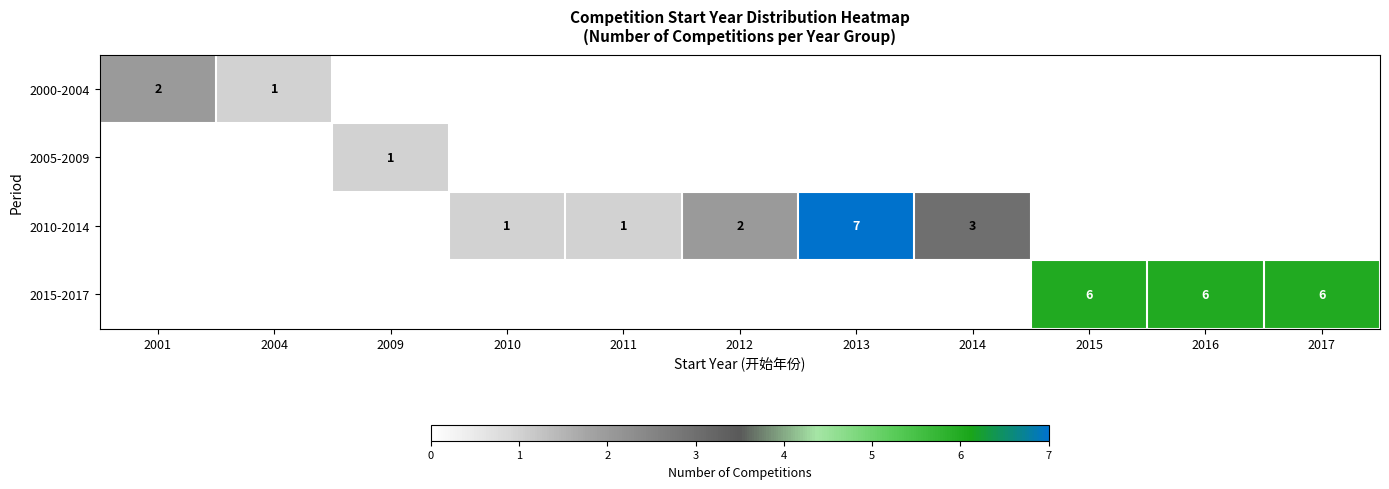

Is it true that 2005-2009 equals 0 at 2009?

False